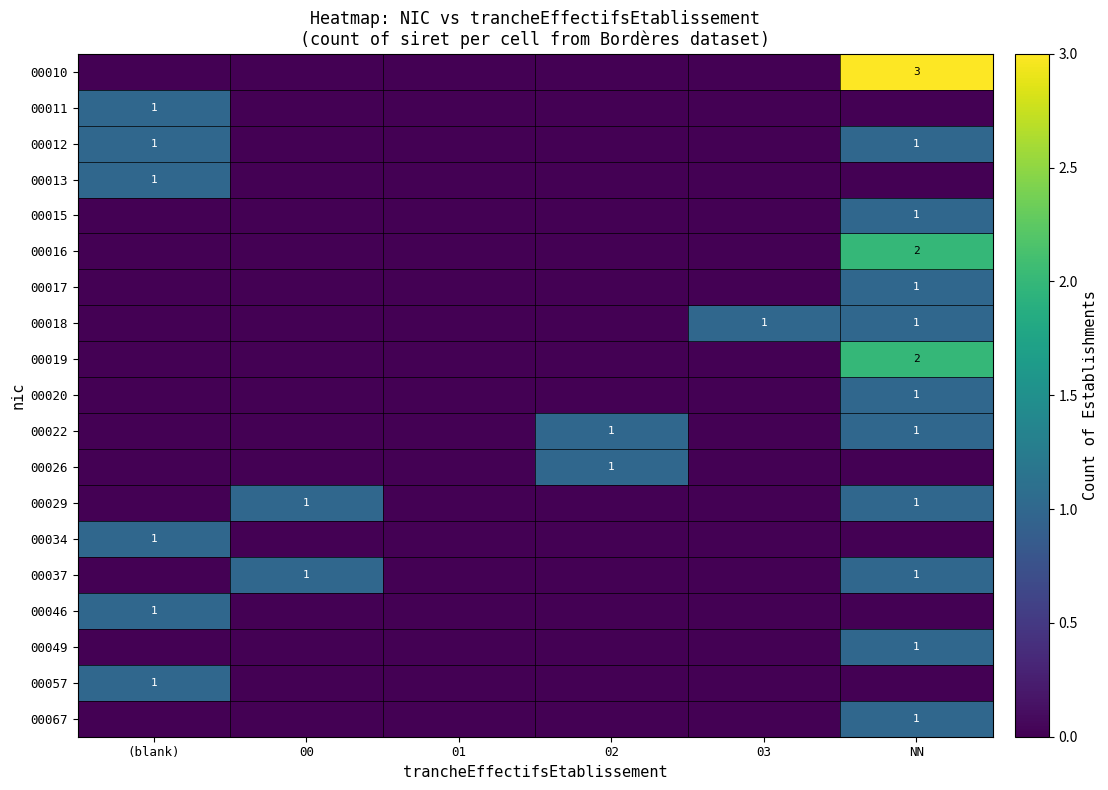

The 00017 series shows 2 at NN. True or false?

False